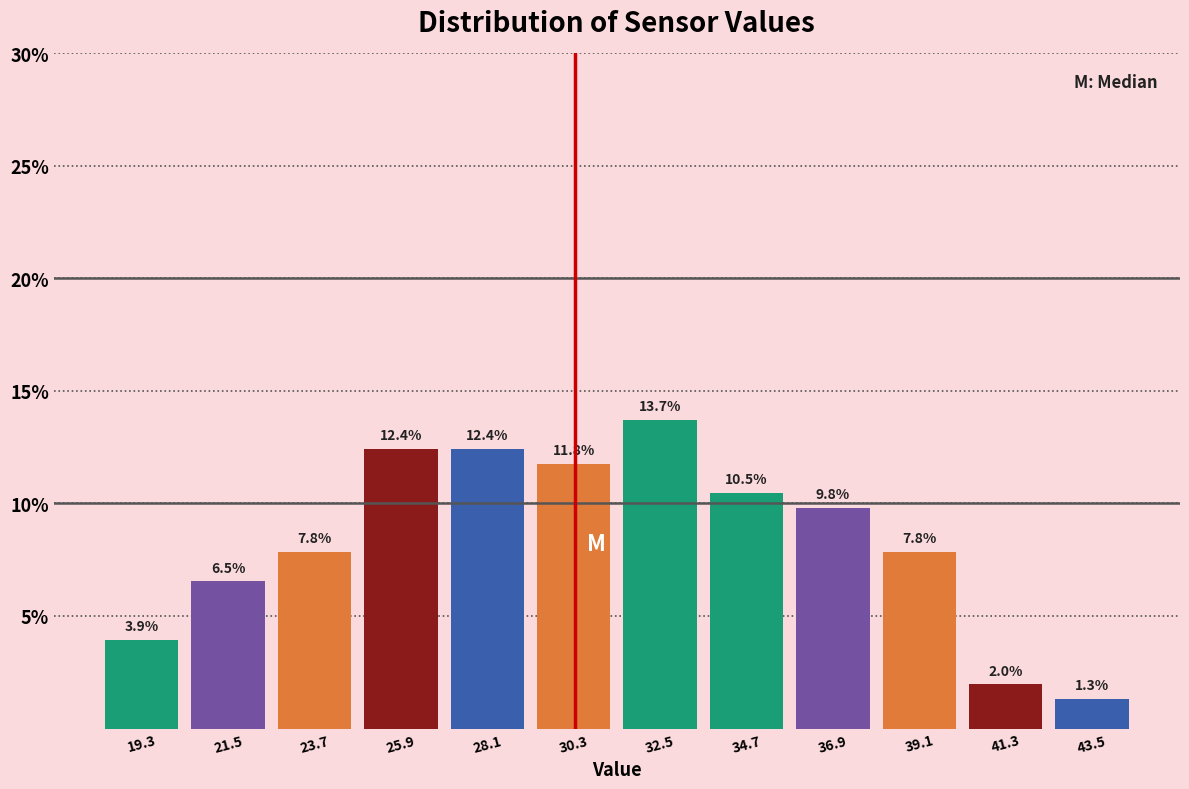

Reading left to right, transcribe this chart: for each bar, give the range it covers on the x-axis and its height. The bar edges are not printed on the chart, so give them approximately, as read against the axis.

18.0 to 20.5: 3.9
20.5 to 22.5: 6.5
22.5 to 25.0: 7.8
25.0 to 27.0: 12.4
27.0 to 29.0: 12.4
29.0 to 31.5: 11.8
31.5 to 33.5: 13.7
33.5 to 36.0: 10.5
36.0 to 38.0: 9.8
38.0 to 40.0: 7.8
40.0 to 42.5: 2.0
42.5 to 44.5: 1.3